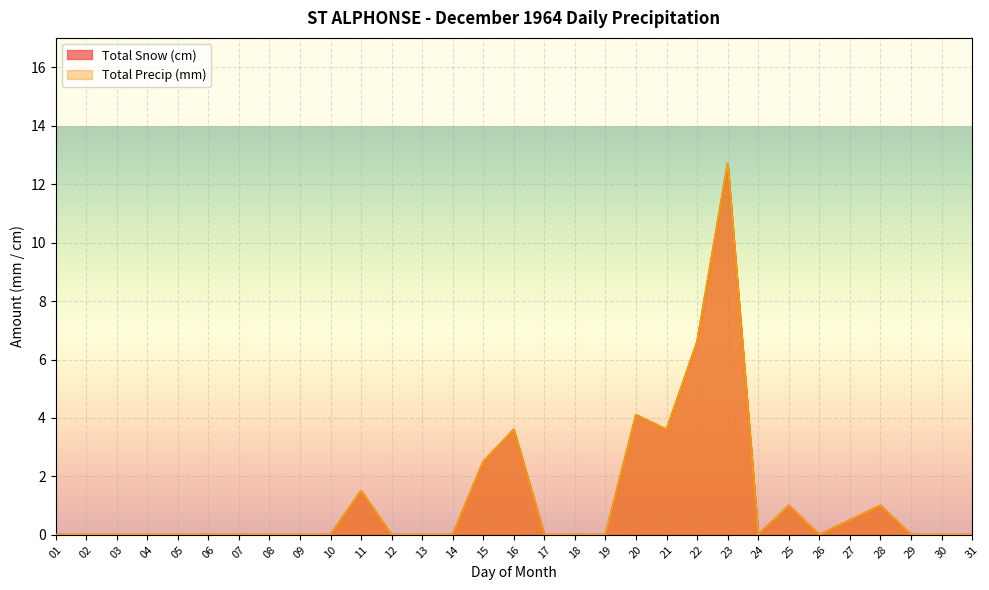

In Total Snow (cm), how many points are lower than both neighbors (excluding endpoints)?

3